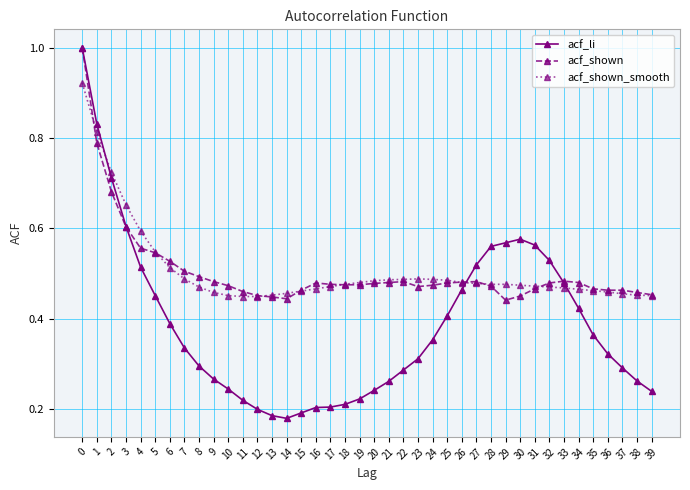

Between which two adjacent categories do acf_shown_smooth and acf_shown first intersect?

0 and 1